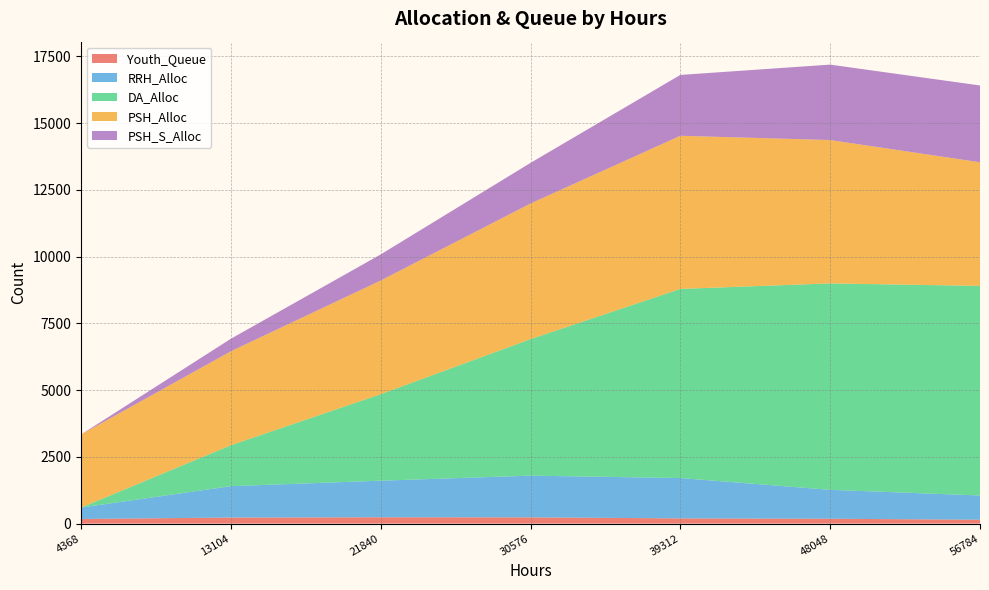

Reading right to left, what are all the values shown in this chart?

Youth_Queue: 146	183	196	235	238	227	174
RRH_Alloc: 908	1083	1511	1562	1370	1176	427
DA_Alloc: 7849	7730	7083	5112	3239	1532	0
PSH_Alloc: 4631	5369	5735	5079	4257	3519	2736
PSH_S_Alloc: 2875	2825	2279	1522	977	469	0